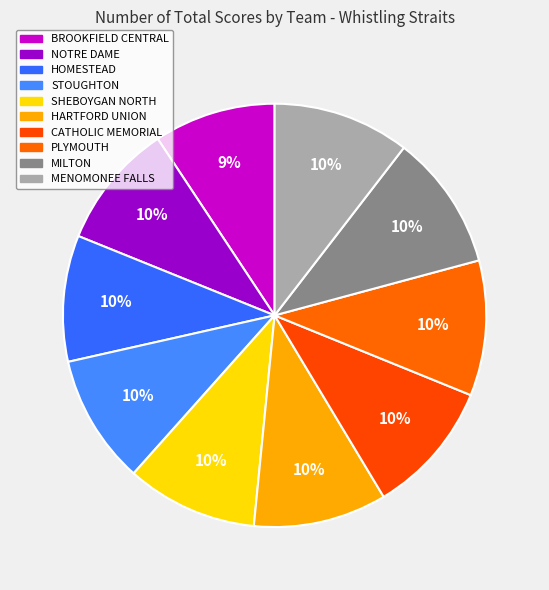

To the nearest percent, what percentage of the pie is HOMESTEAD?

10%